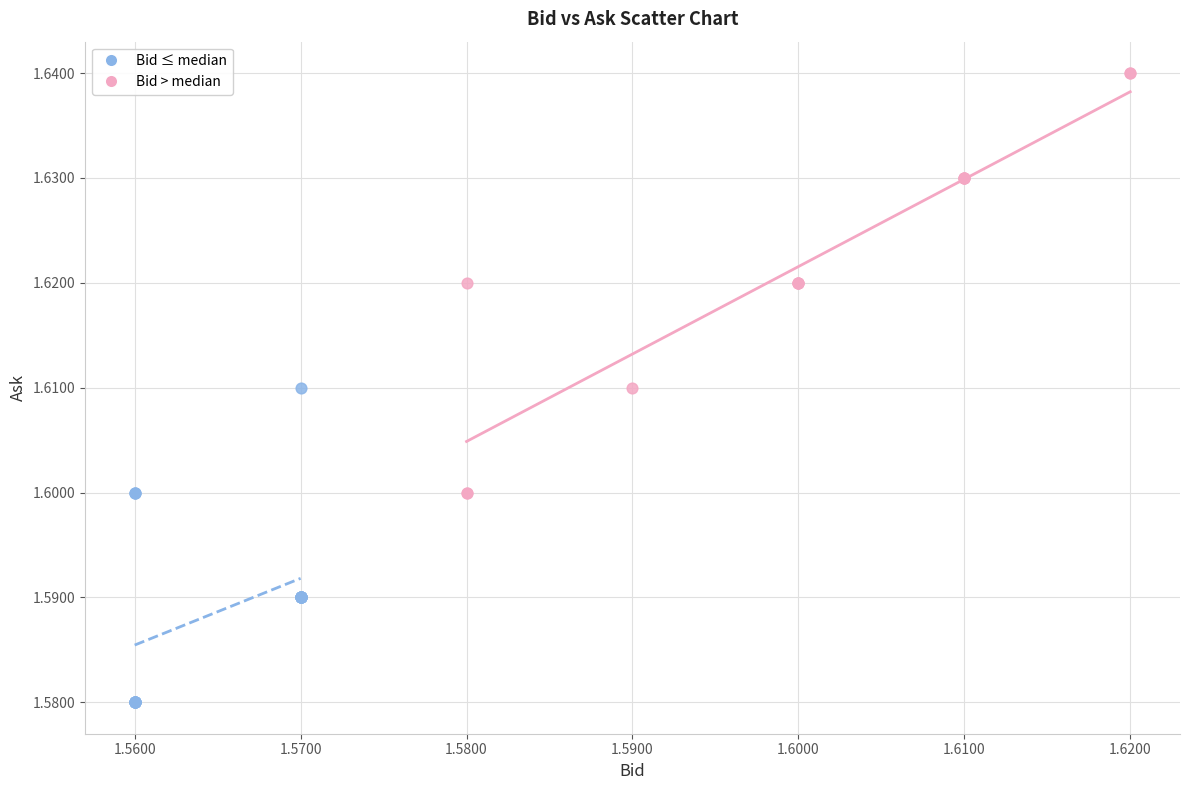

Which series contains the highest Y value?

Bid > median